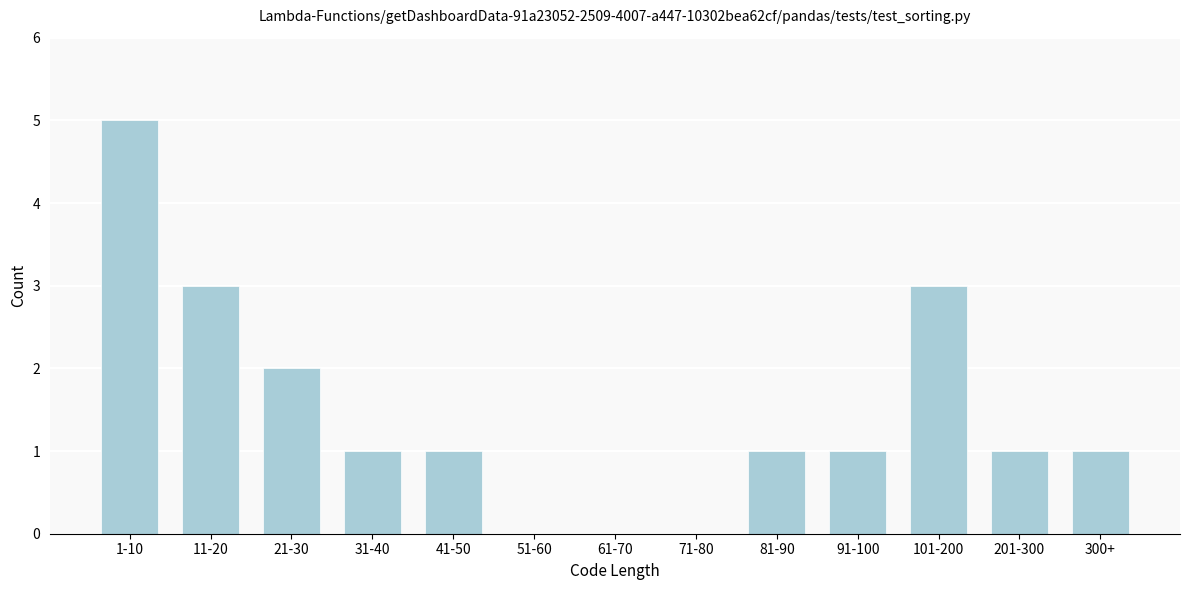

Reading left to right, extract all data points from this chart.

1-10=5	11-20=3	21-30=2	31-40=1	41-50=1	51-60=0	61-70=0	71-80=0	81-90=1	91-100=1	101-200=3	201-300=1	300+=1